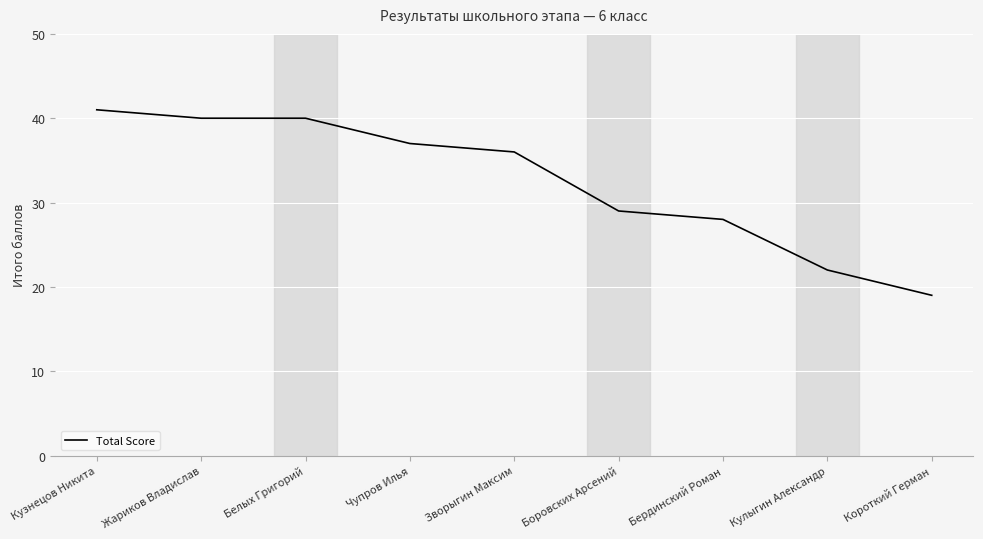

Reading left to right, transcribe all the data shown in this chart.

Кузнецов Никита=41	Жариков Владислав=40	Белых Григорий=40	Чупров Илья=37	Зворыгин Максим=36	Боровских Арсений=29	Бердинский Роман=28	Кулыгин Александр=22	Короткий Герман=19